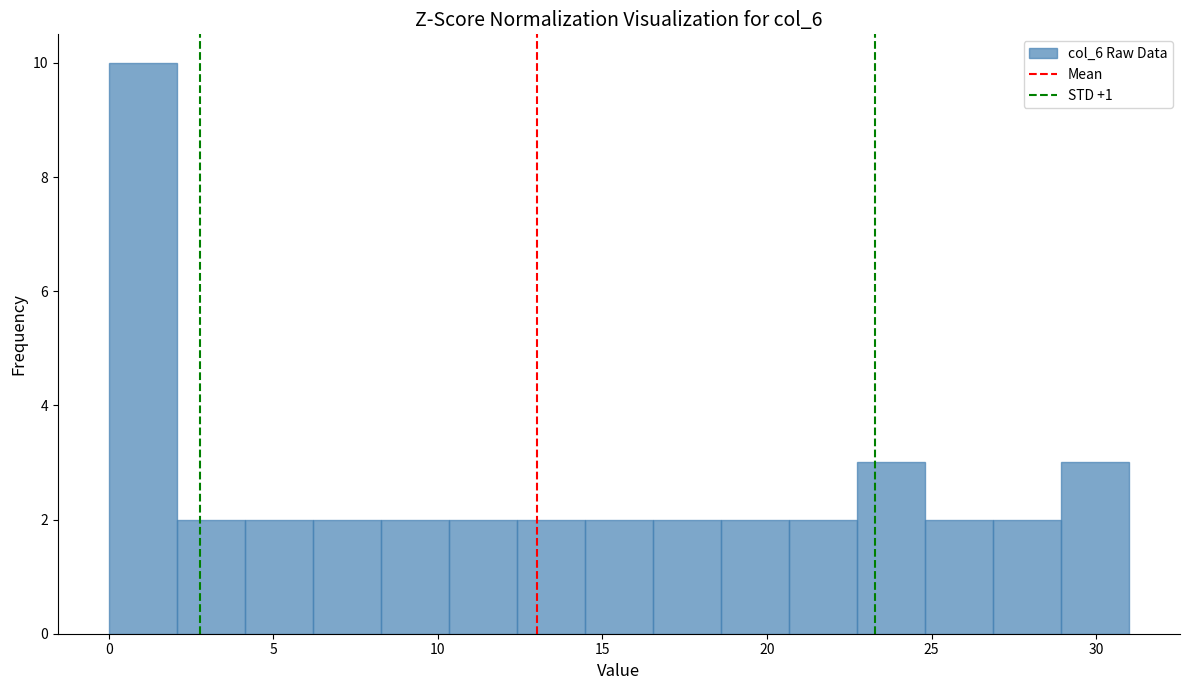

Over which range of the x-axis is the bar tallest?

0.0 to 2.0